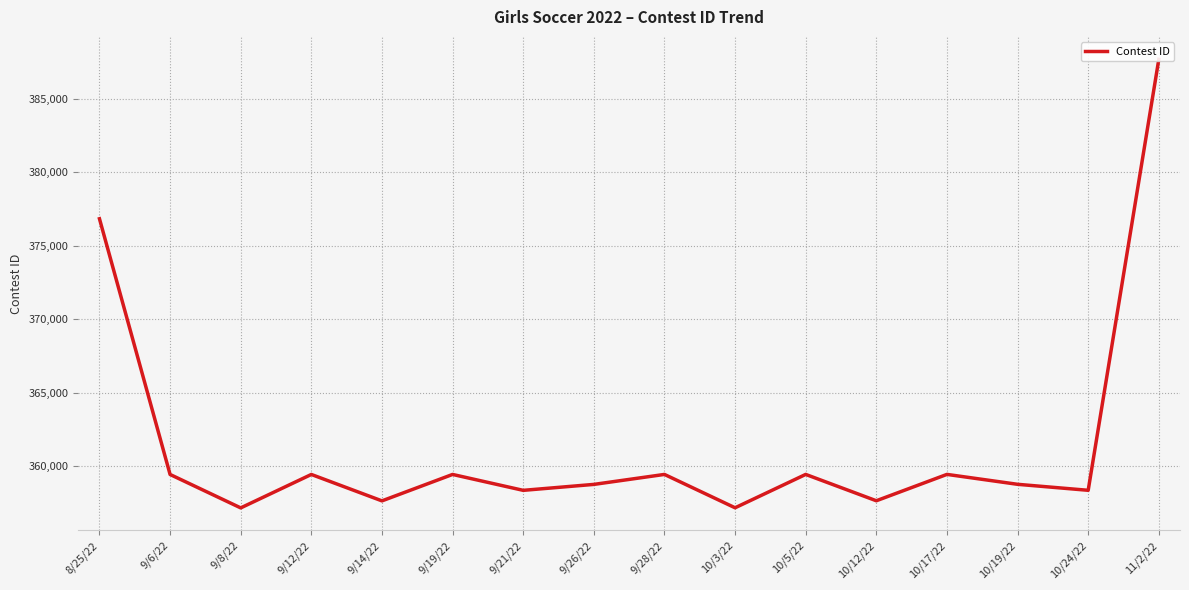

What is the value of the 7th point from the left?

358340